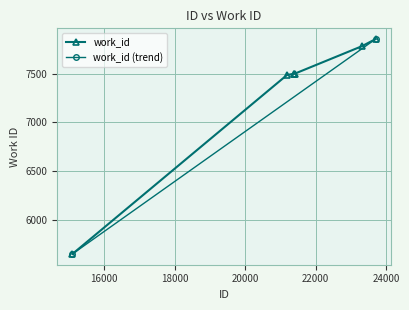

Where is the data nearest to the value 6752?

21188